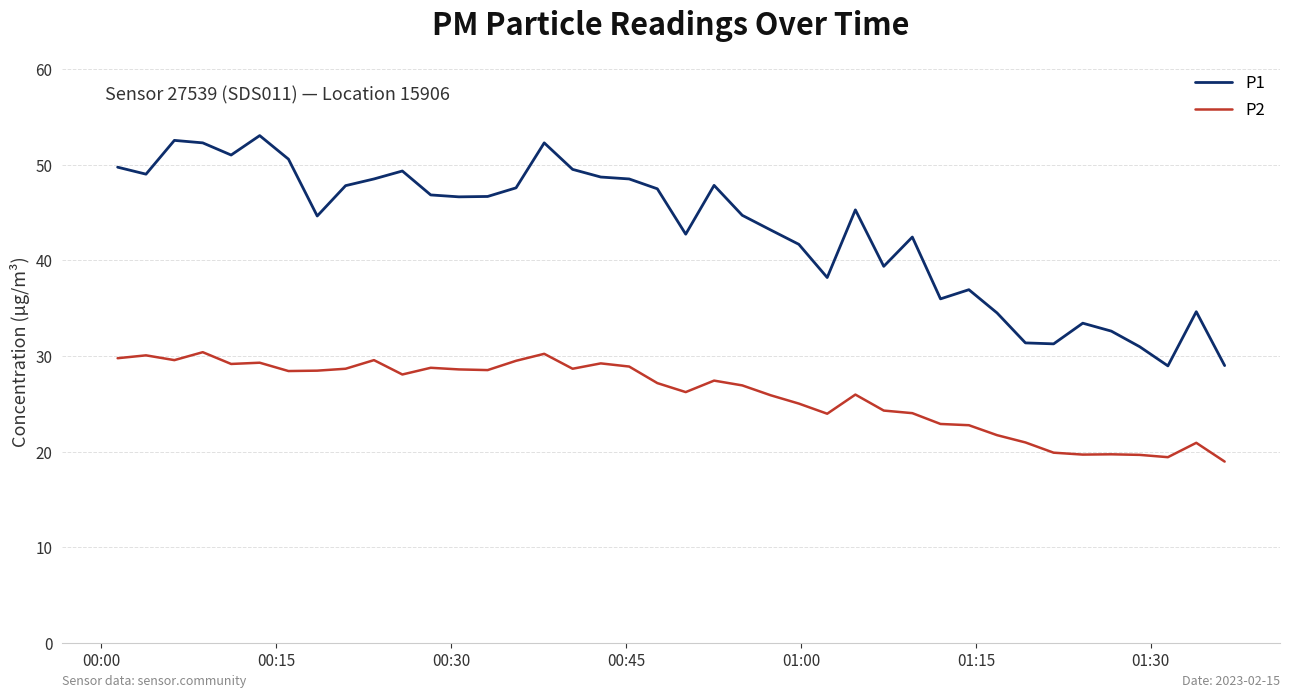

What is the difference between the maximum and minimum values in the P1 series?

24.1